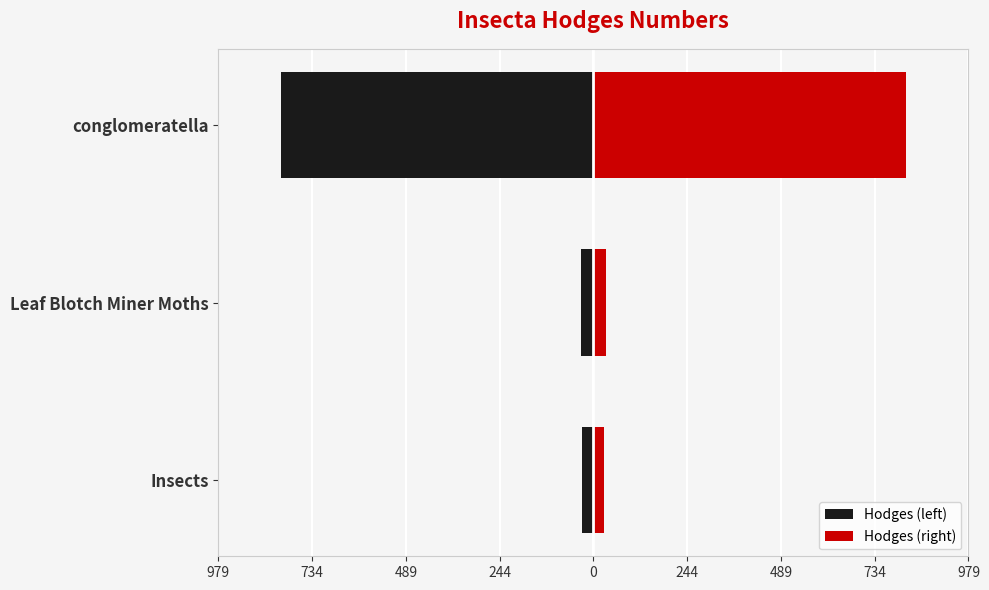

What is the average value of the Hodges (left) series?

-292.7